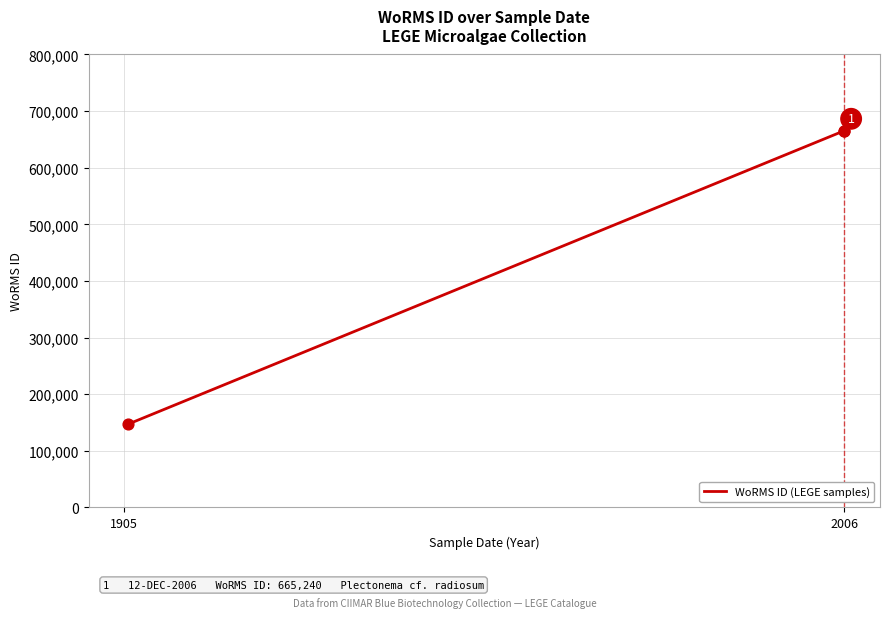

Which has a higher value, 1905 or 2006?

2006